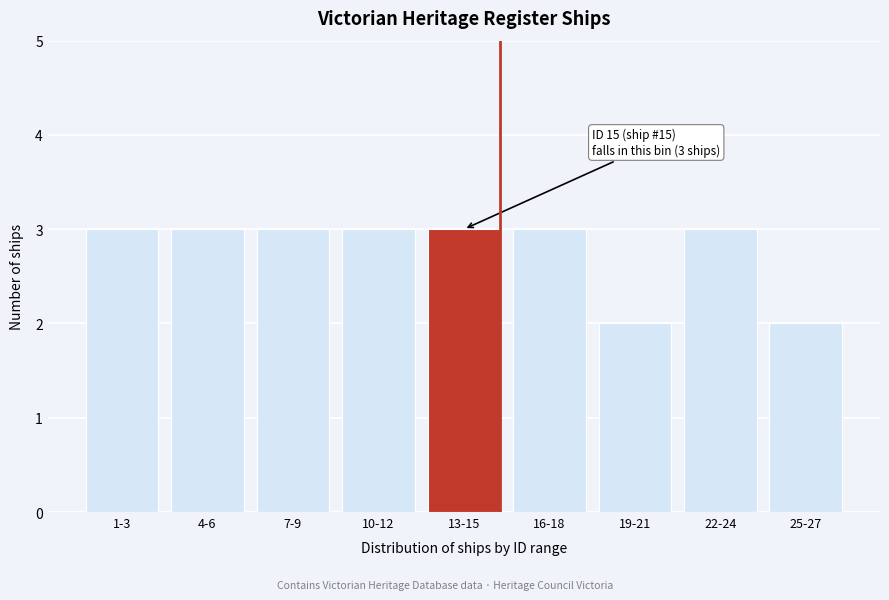

Reading left to right, list all the values displayed in this chart.

1-3=3	4-6=3	7-9=3	10-12=3	13-15=3	16-18=3	19-21=2	22-24=3	25-27=2